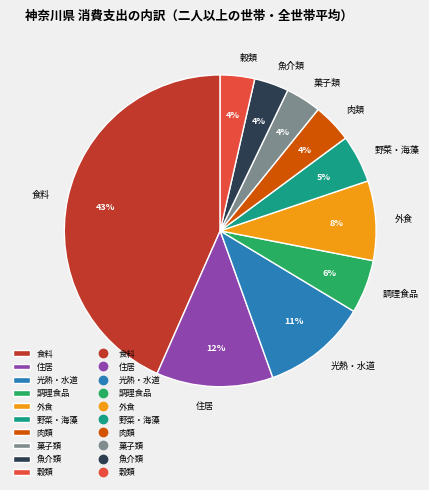

How many slices are in this pie chart?

10